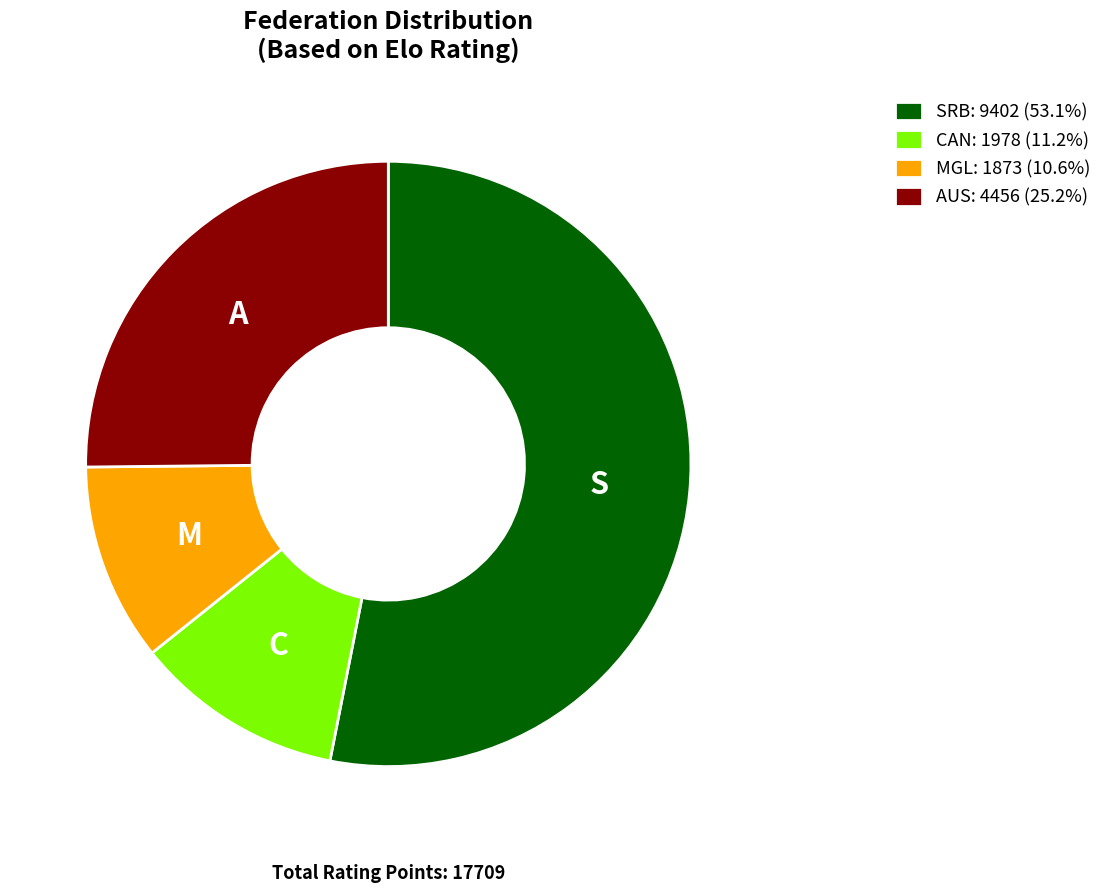

What is the ratio of the value at SRB: 9402 (53.1%) to the value at CAN: 1978 (11.2%)?

4.8